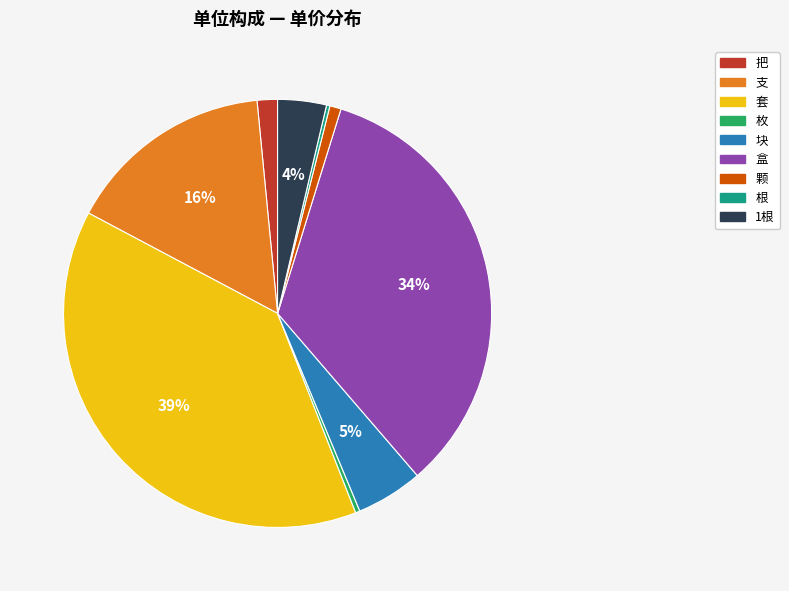

What percentage is the 盒 slice, to the nearest percent?

34%